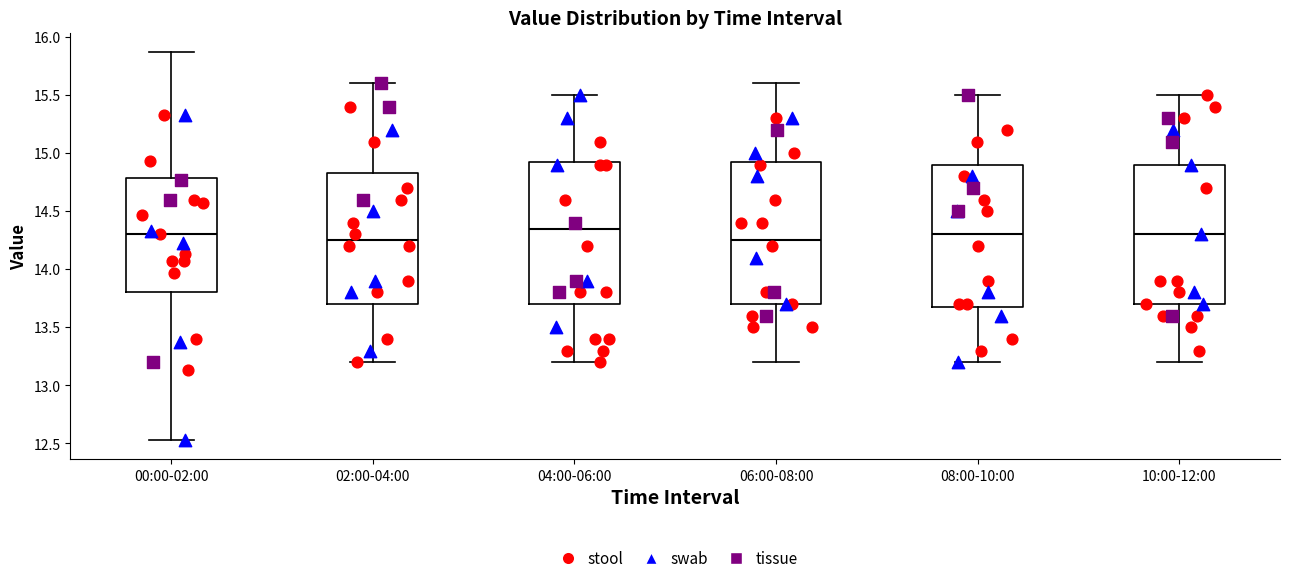

Where does the lower whisker of the box for 00:00-02:00 end on the y-axis? The values are not printed on the chart, so give them approximately, as read against the axis.

12.55